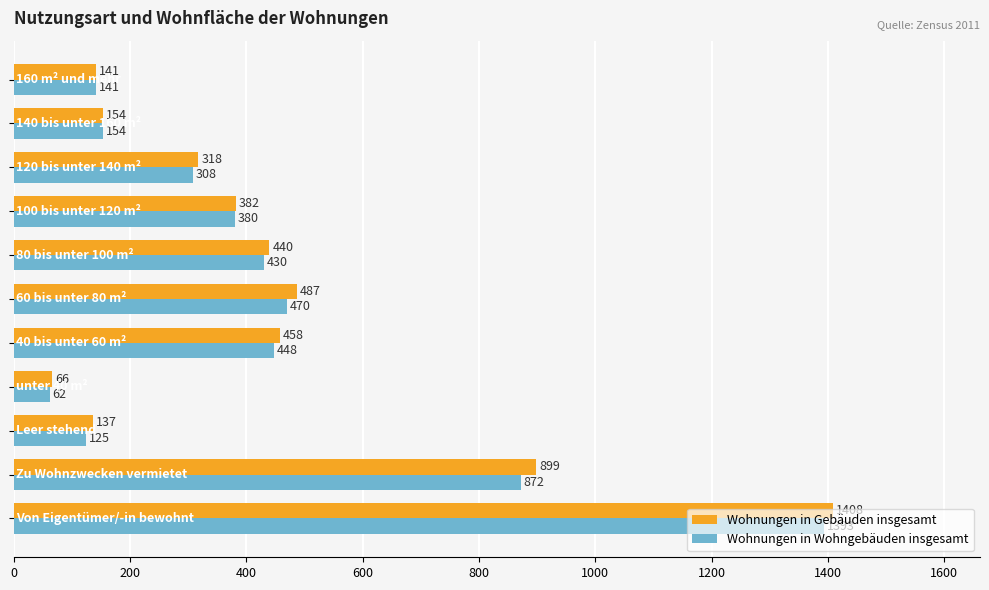

What is the average value of the Wohnungen in Wohngebäuden insgesamt series?

435